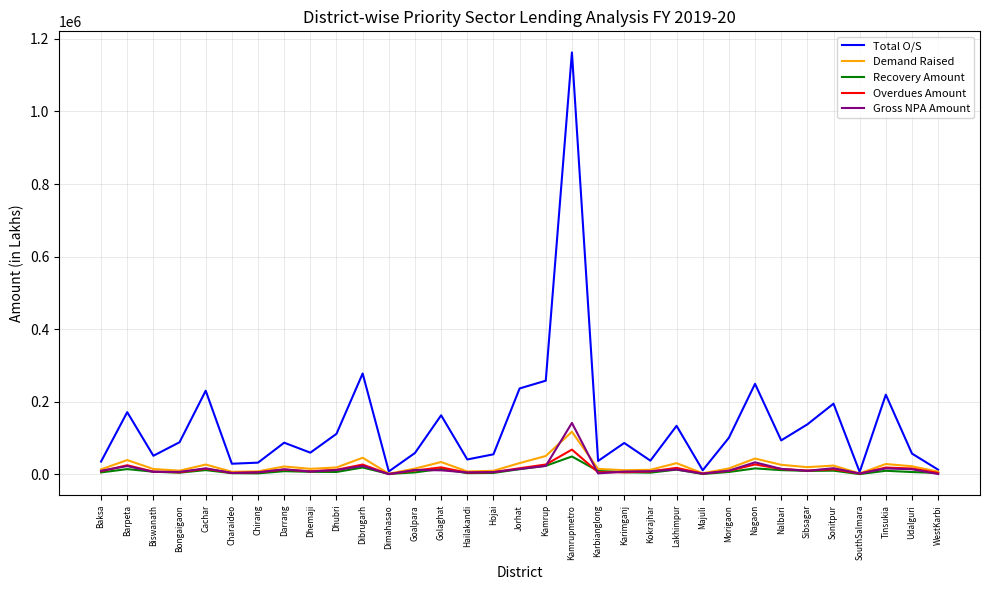

What is the highest value of the Recovery Amount series?

49142.1